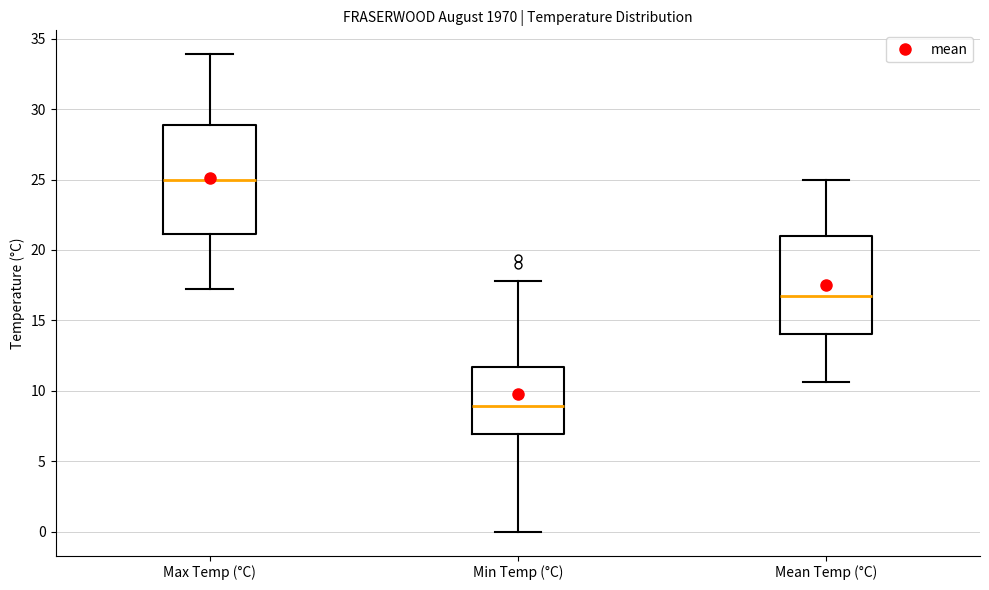

Which box is the tallest, from its lower edge to its upper edge?

Max Temp (°C)